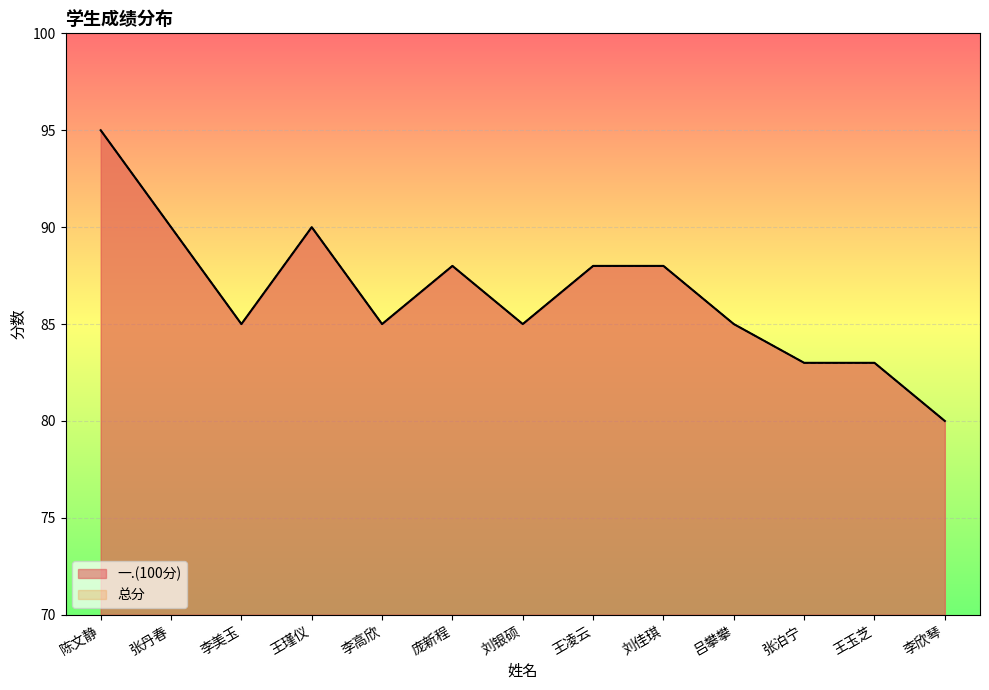

Reading right to left, list all the values displayed in this chart.

一.(100分): 李欣琴=80	王玉芝=83	张泊宁=83	吕攀攀=85	刘佳琪=88	王凌云=88	刘银硕=85	庞新程=88	李高欣=85	王瑾仪=90	李美玉=85	张丹春=90	陈文静=95
总分: 李欣琴=80	王玉芝=83	张泊宁=83	吕攀攀=85	刘佳琪=88	王凌云=88	刘银硕=85	庞新程=88	李高欣=85	王瑾仪=90	李美玉=85	张丹春=90	陈文静=95